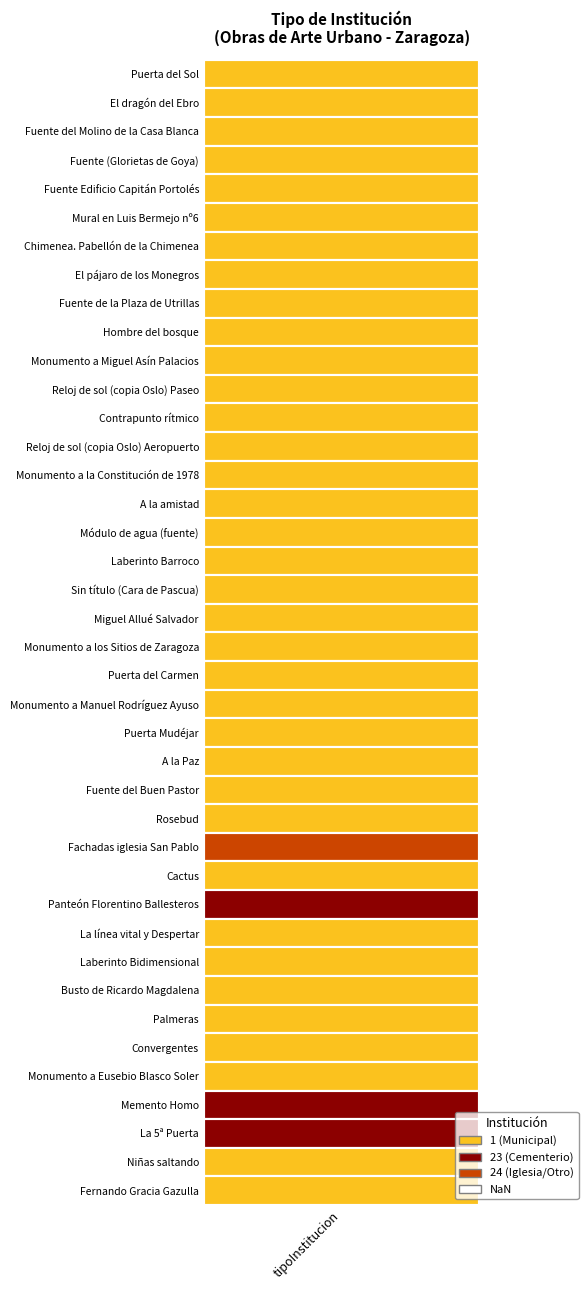

What is the maximum value shown in the chart?

24